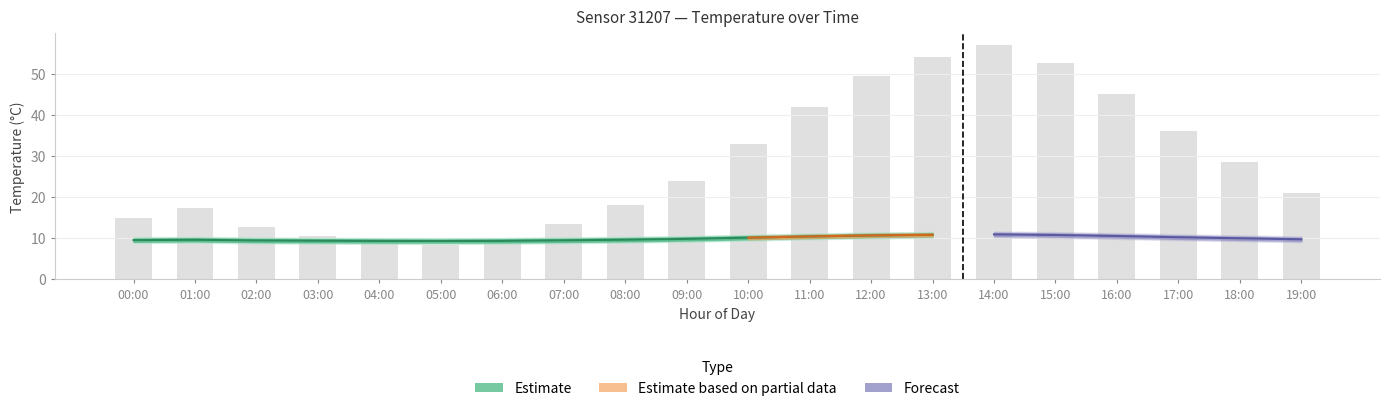

The value of temperature at 15:00 is 10.8. True or false?

True